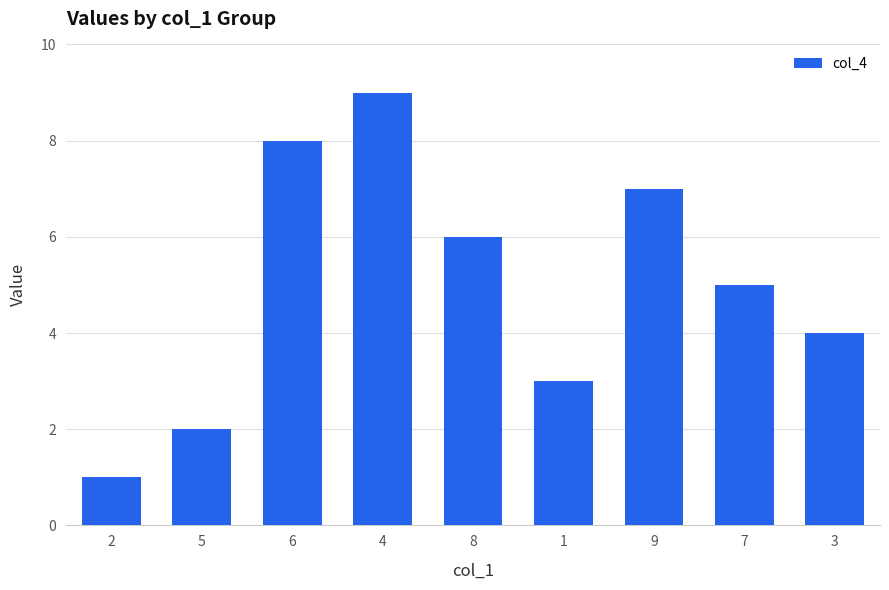

Reading right to left, extract all data points from this chart.

4	5	7	3	6	9	8	2	1